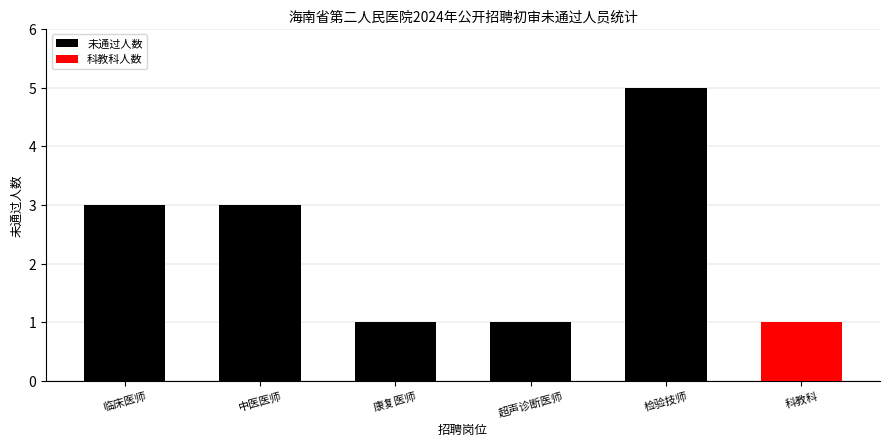

How many bars are there in total?

6